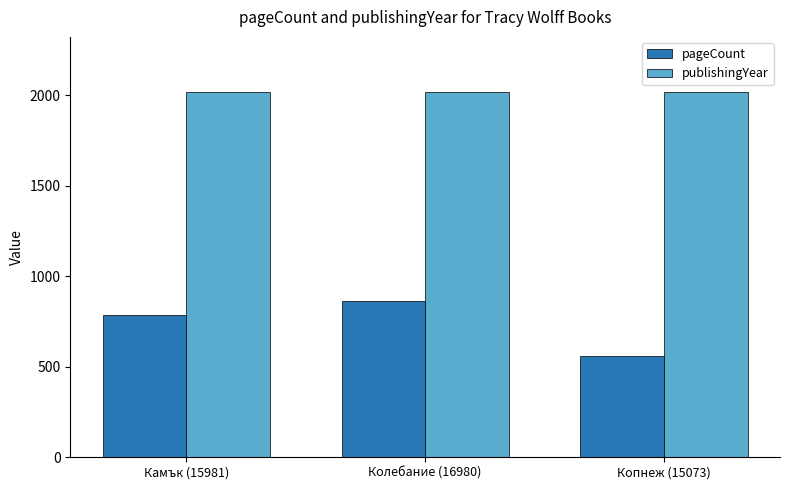

Which series has the widest spread of values?

pageCount